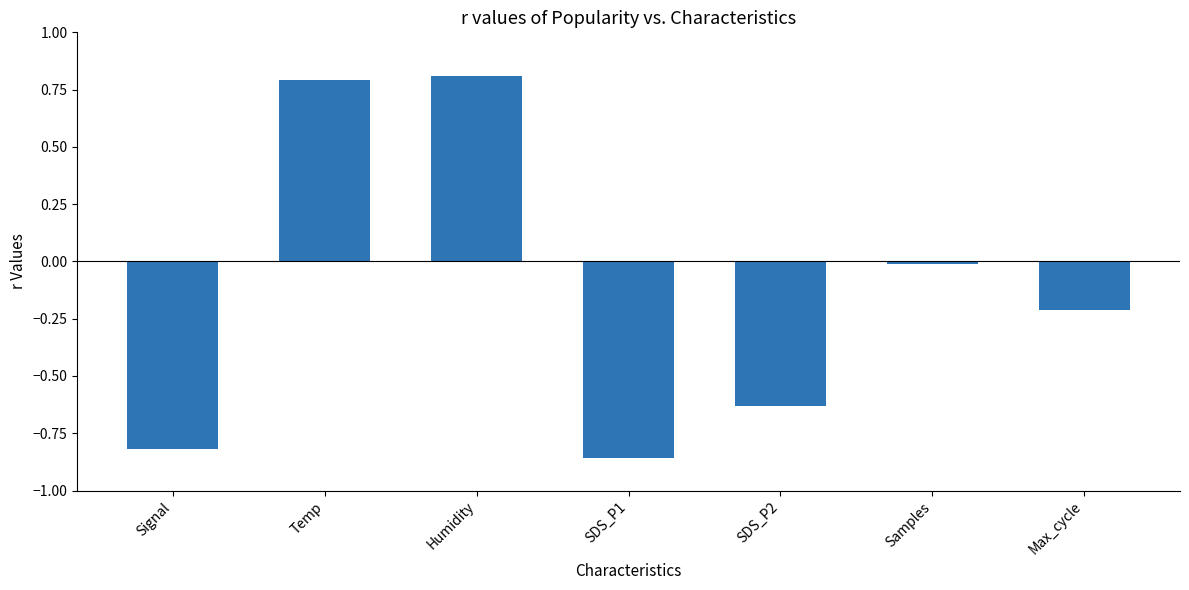

Which label corresponds to the largest value in the chart?

Humidity